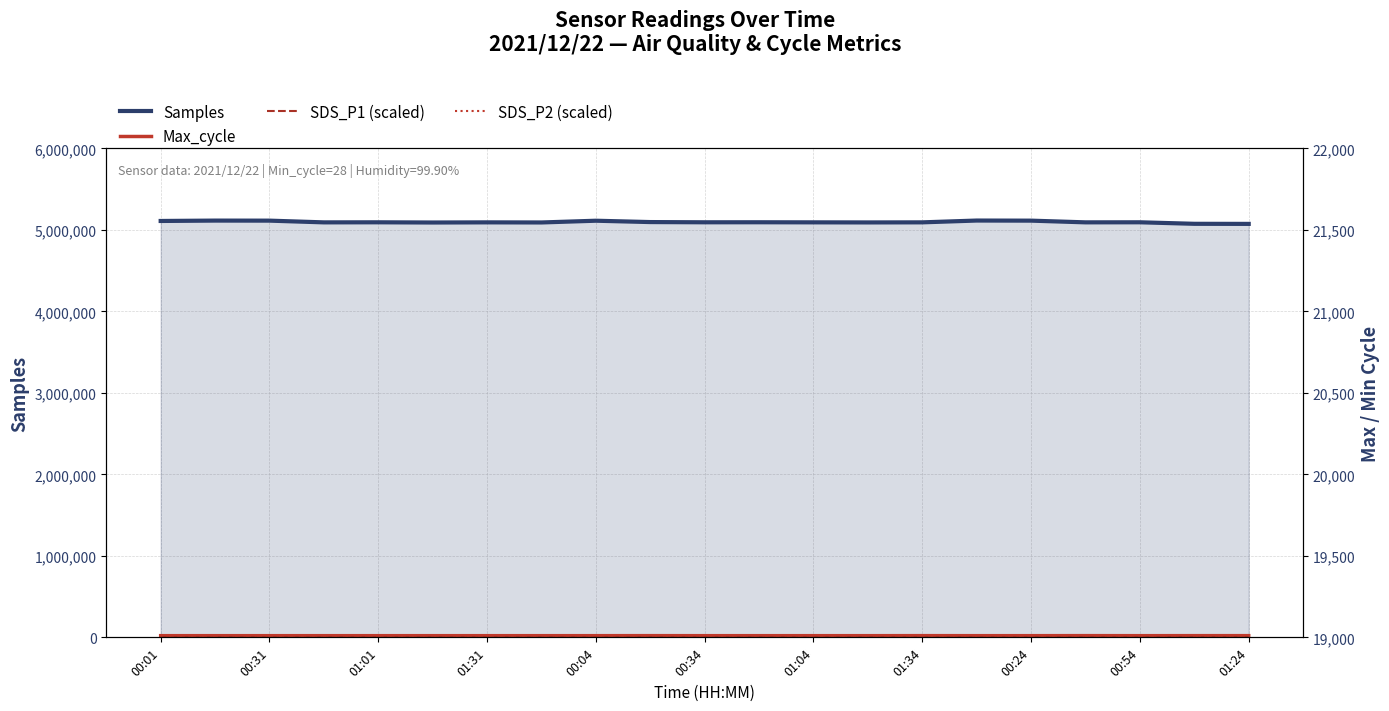

How many interior local valleys does the SDS_P2 (scaled) series have?

3